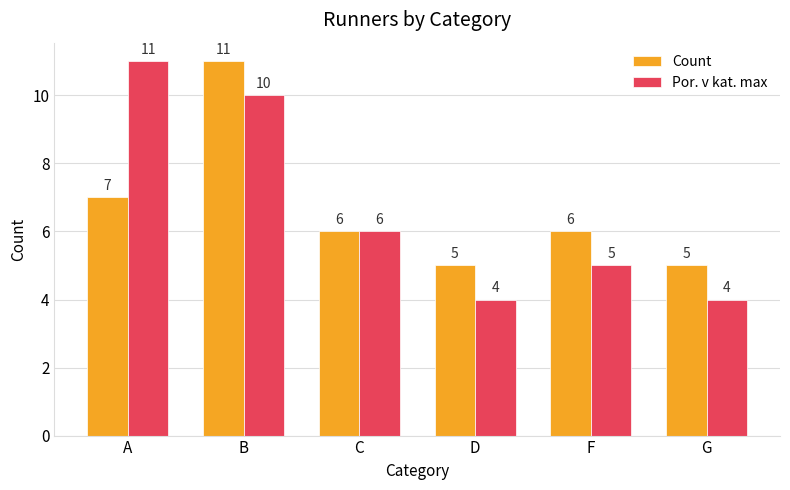

What position from the left is B?

2